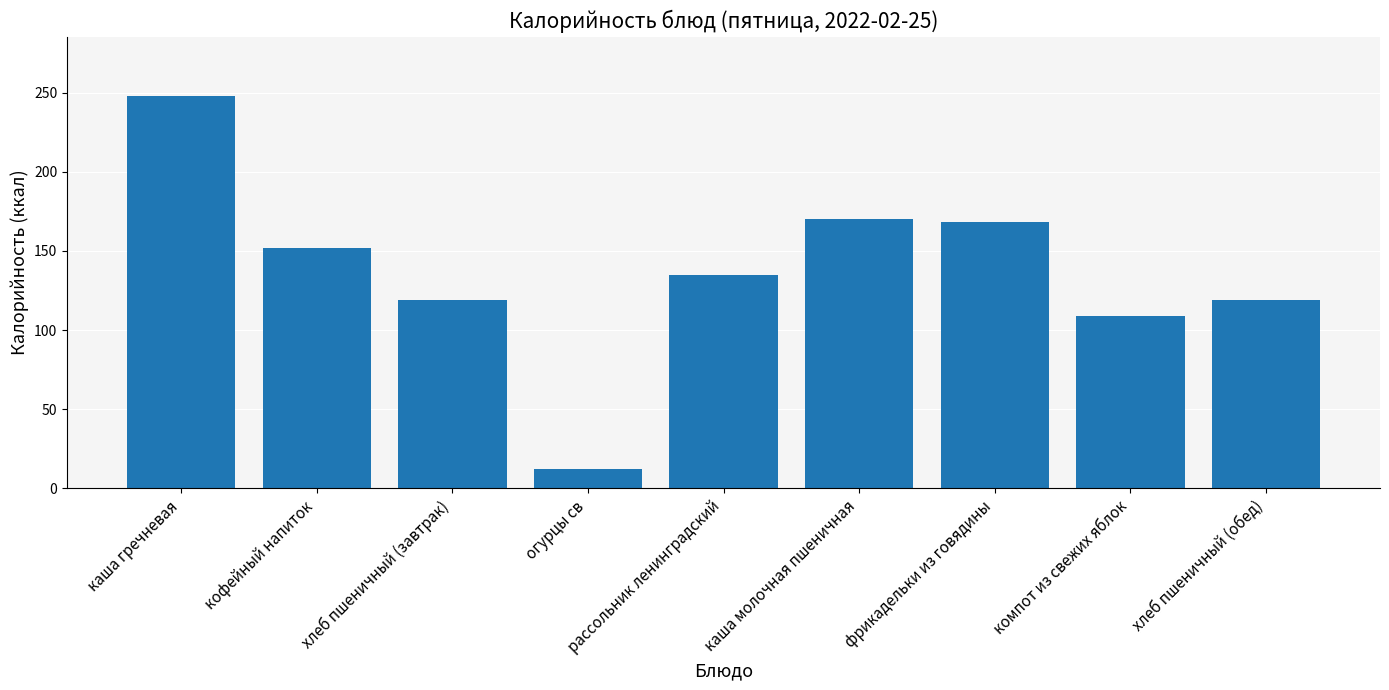

Reading left to right, transcribe all the data shown in this chart.

248.2	152.0	119.0	12.0	135.0	170.4	168.0	109.0	119.0